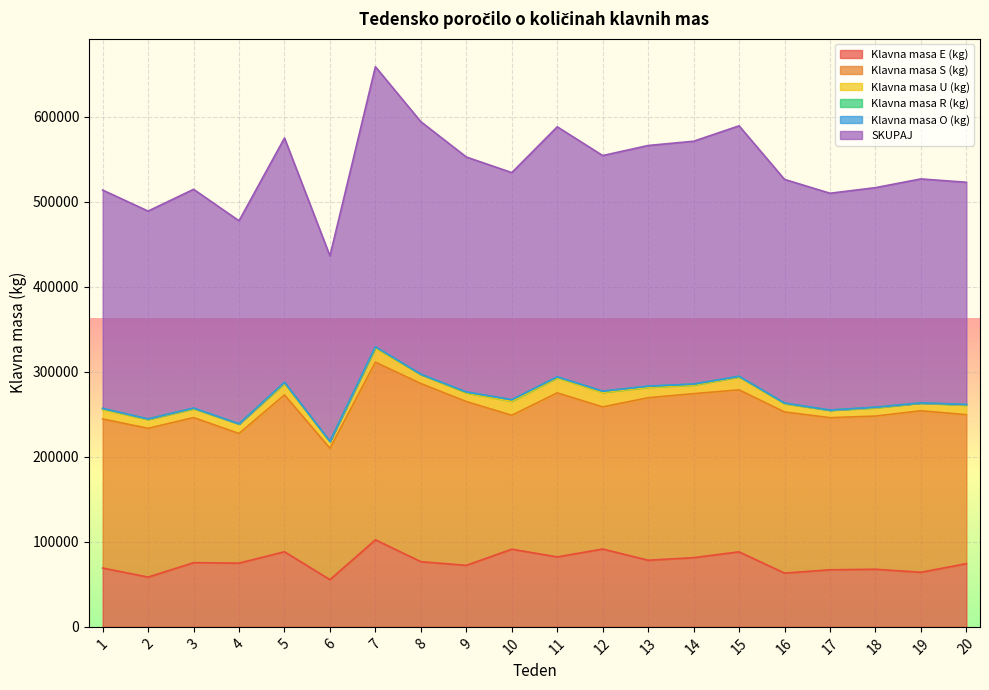

True or false: Klavna masa O (kg) has a value of -87 at 16.

False